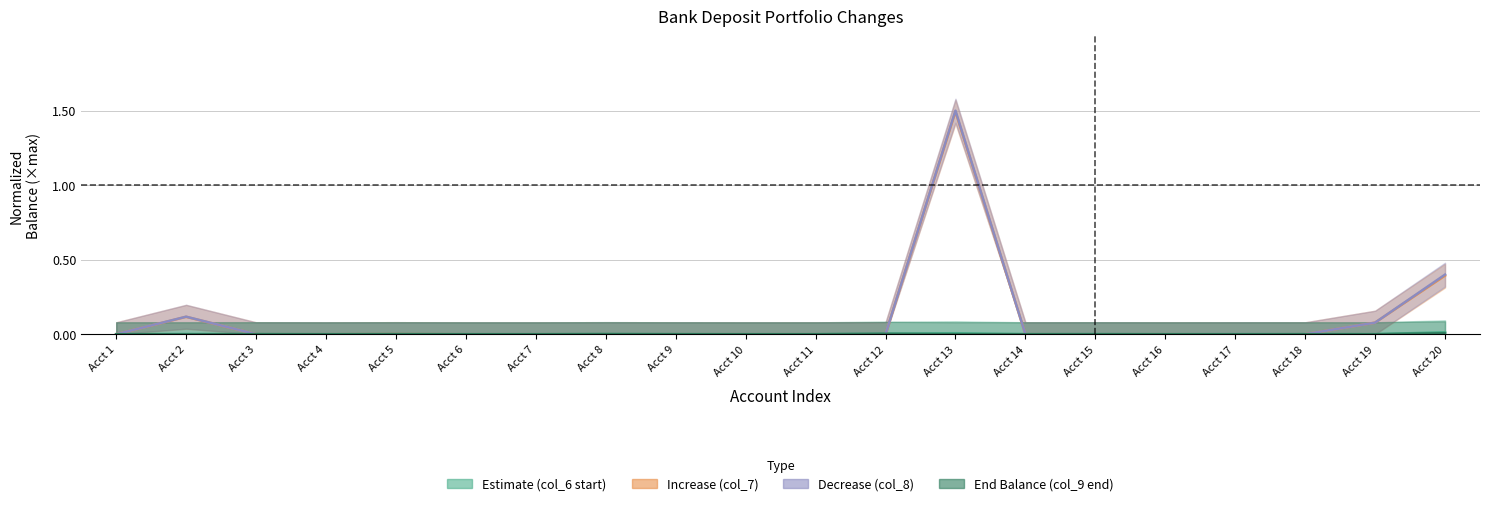

In End Balance (col_9 end), how many points are higher than both neighbors (excluding endpoints)?

6